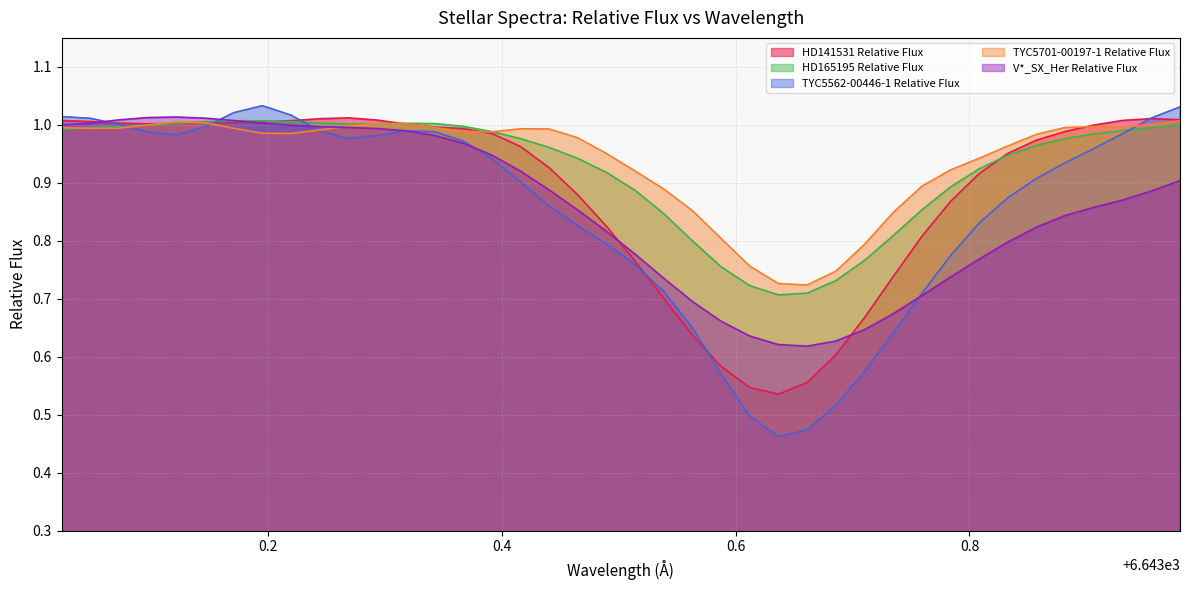

What are all the series names shown in the legend?

HD141531 Relative Flux, HD165195 Relative Flux, TYC5562-00446-1 Relative Flux, TYC5701-00197-1 Relative Flux, V*_SX_Her Relative Flux